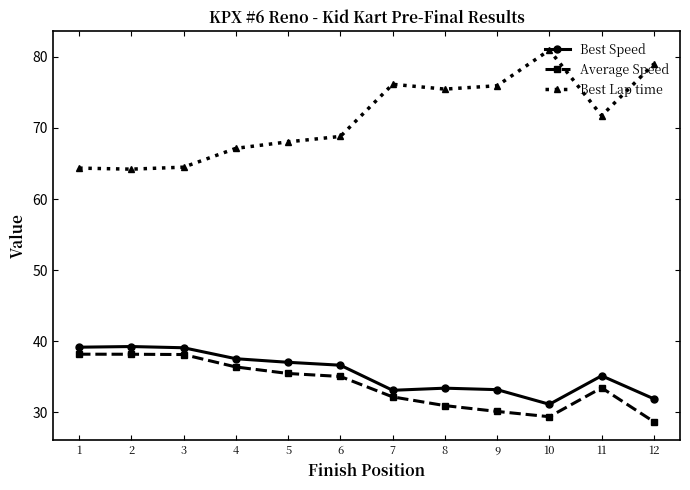

What are all the series names shown in the legend?

Best Speed, Average Speed, Best Lap time